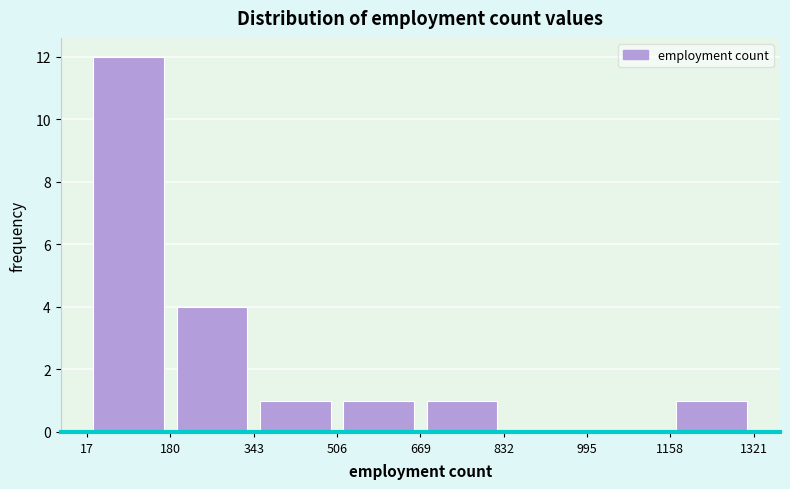

Reading left to right, list every bar in this chart as the range it spans on the x-axis followed by its height. The values are not printed on the chart, so give them approximately, as read against the axis.

17 to 180: 12
180 to 343: 4
343 to 506: 1
506 to 669: 1
669 to 832: 1
832 to 995: 0
995 to 1158: 0
1158 to 1321: 1